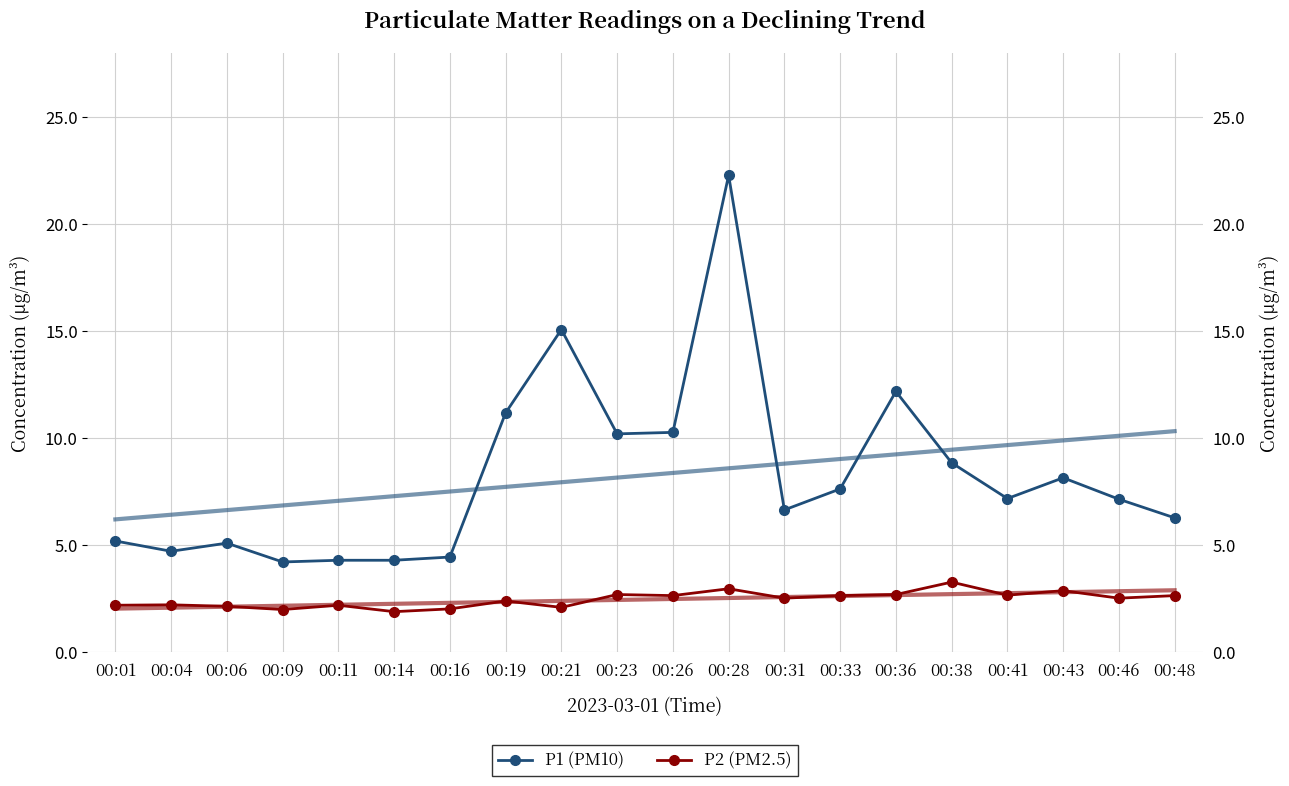

What is the sum of the P2 (PM2.5) values at 00:26 and 00:04?

4.9